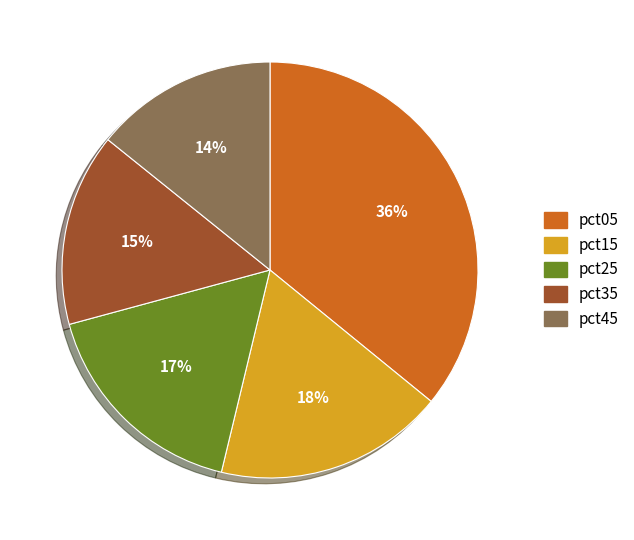

To the nearest percent, what percentage of the pie is pct35?

15%